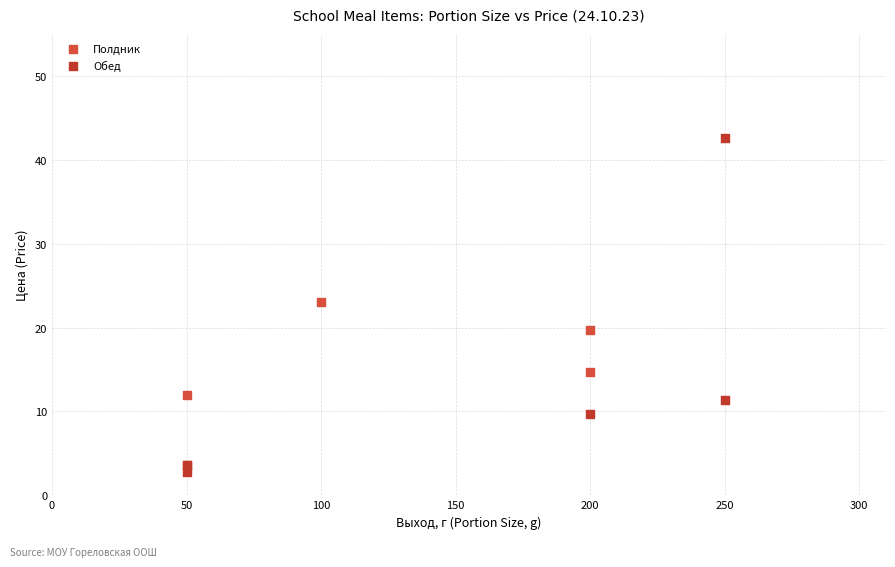

Which series reaches the minimum Y coordinate?

Обед